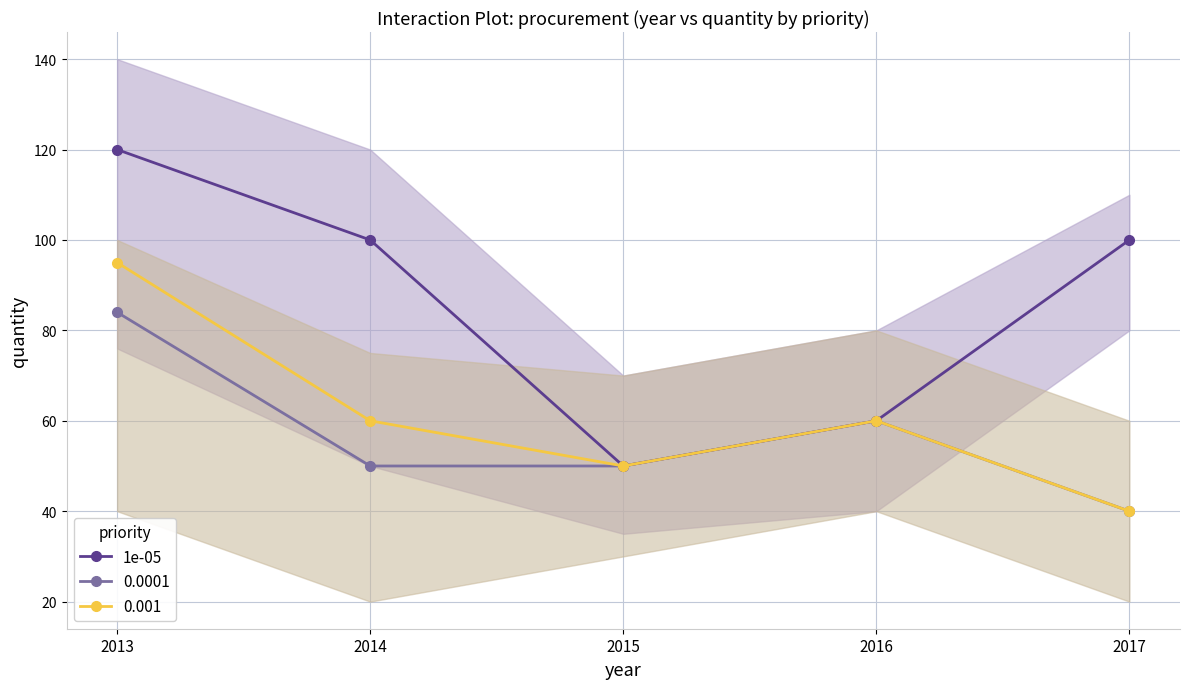

Count the values in the range 60 to 100.

3